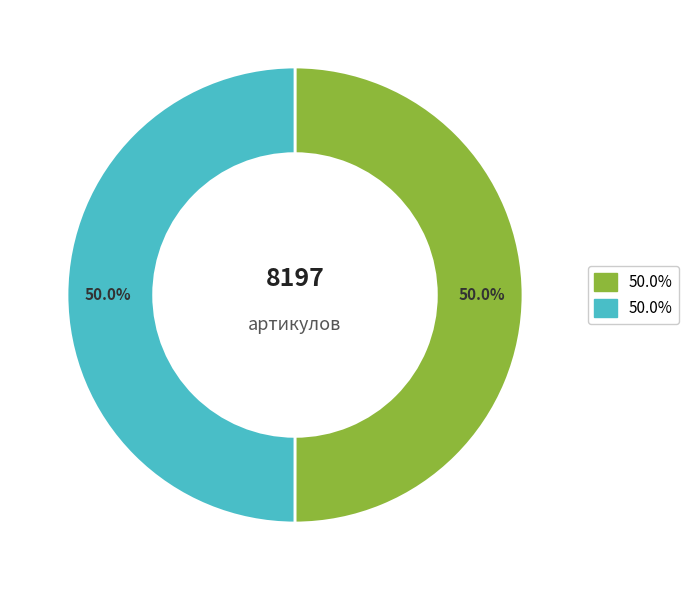

Count the number of slices in the pie.

2